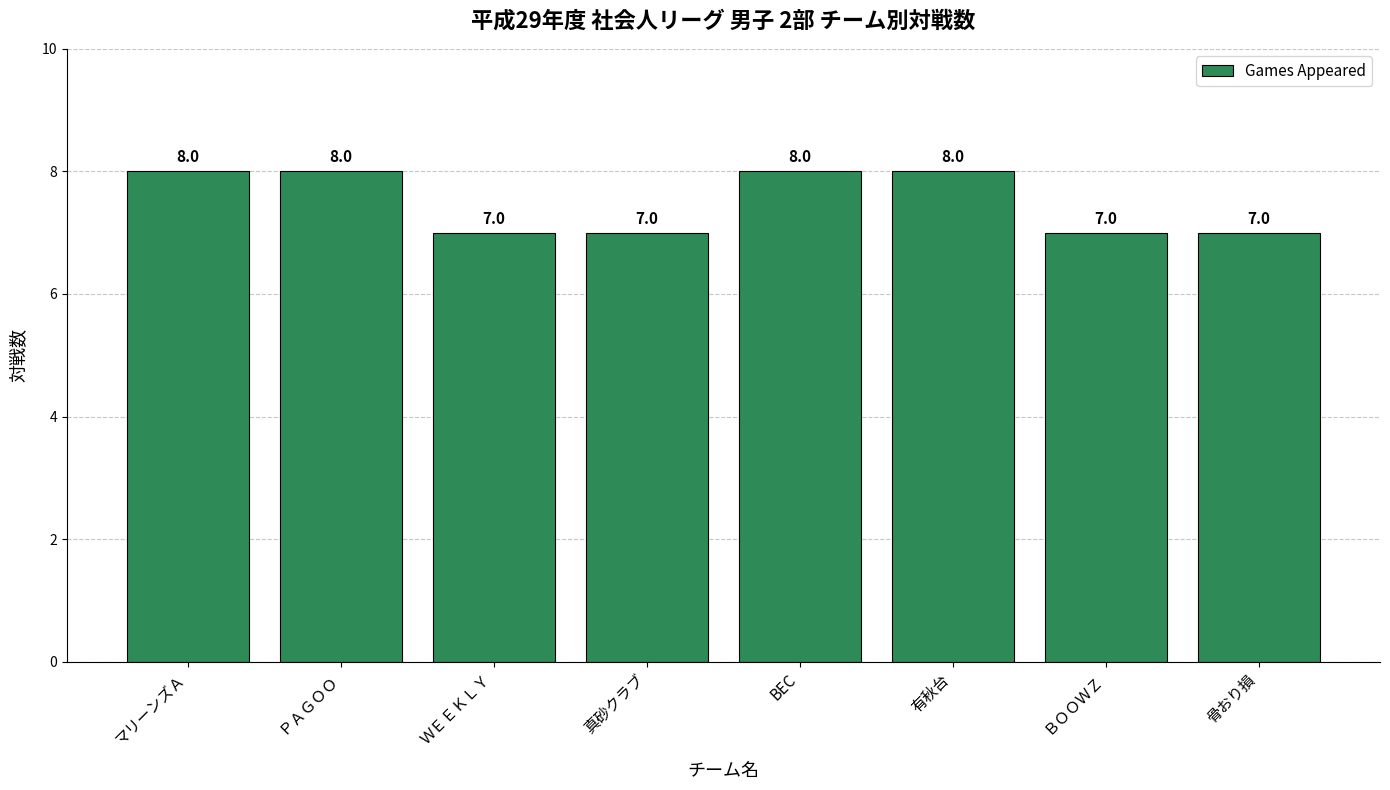

Is it true that the value at BEC is 8?

True